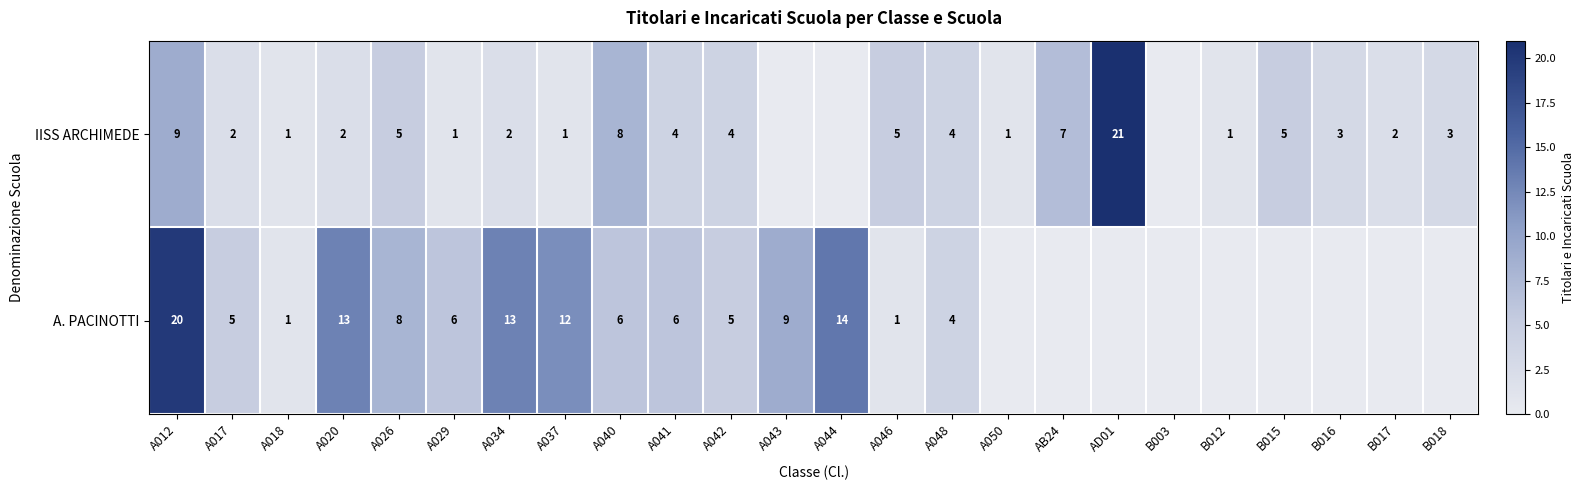

What is the sum of the A. PACINOTTI values at A048 and A029?

10